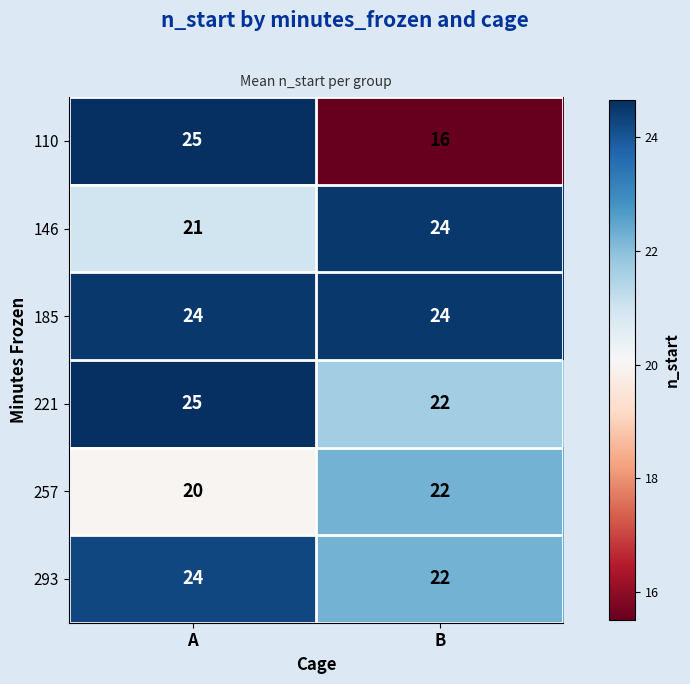

What is the average value of the 257 series?

21